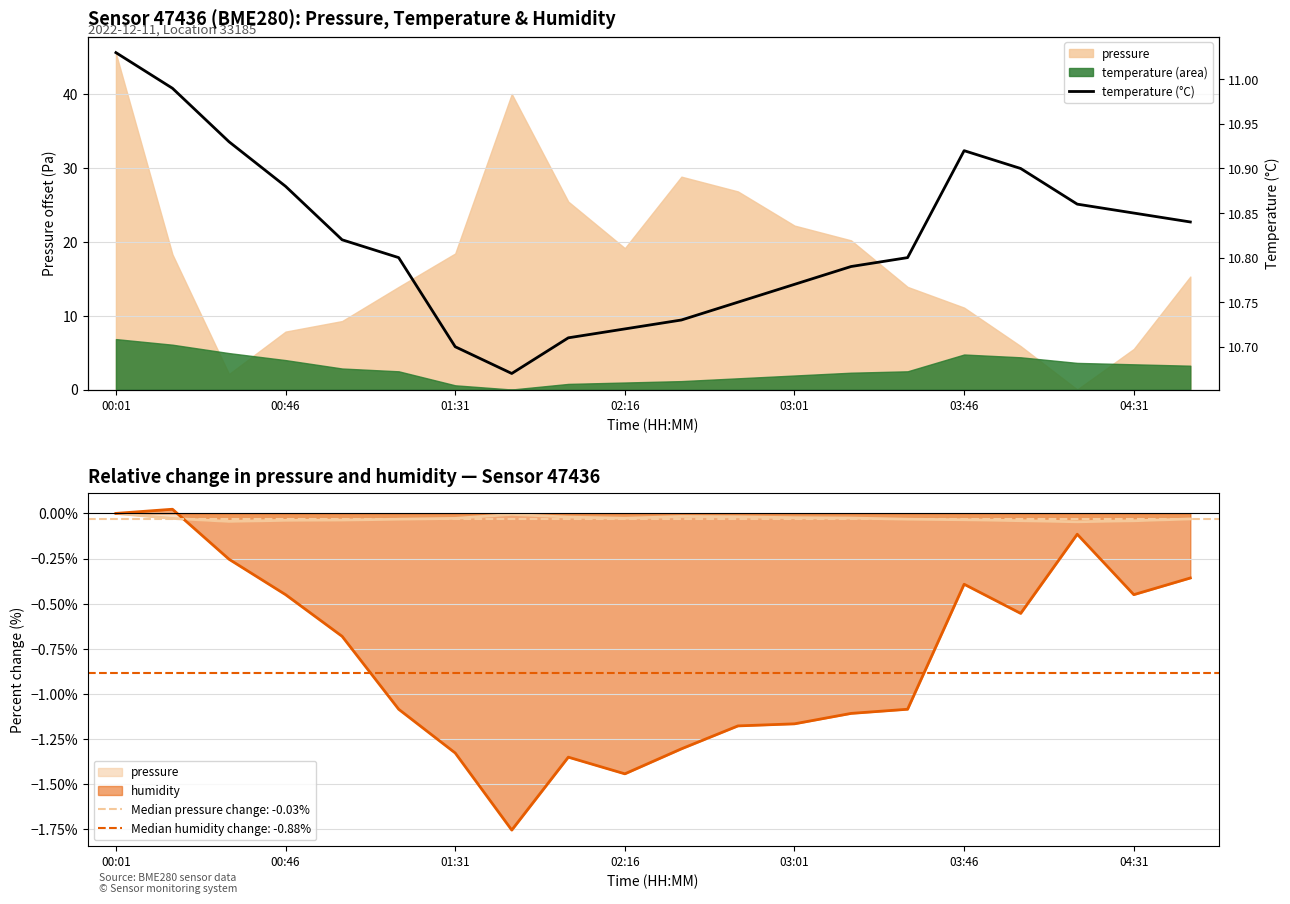

What is the label of the 6th bar from the left?

03:46